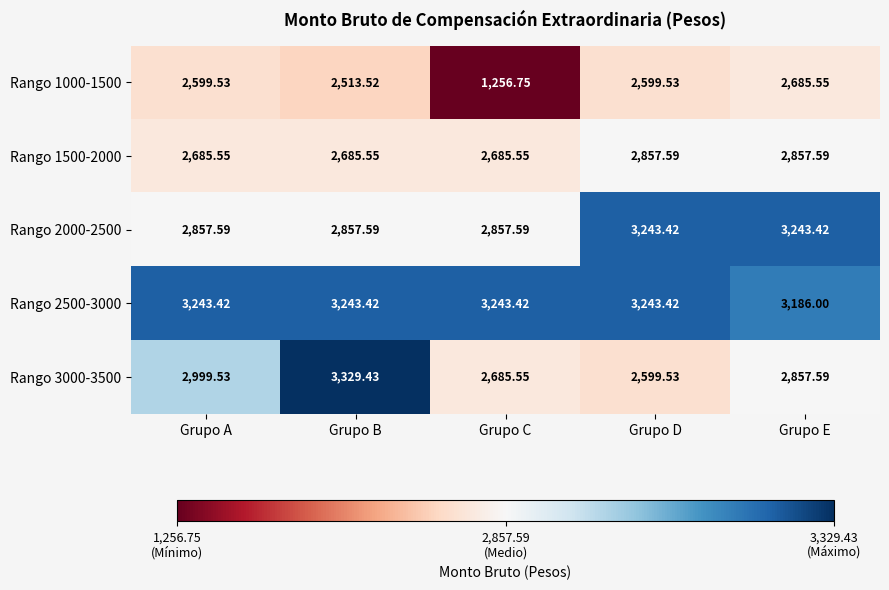

At which label does Rango 3000-3500 first exceed 2857?

Grupo A